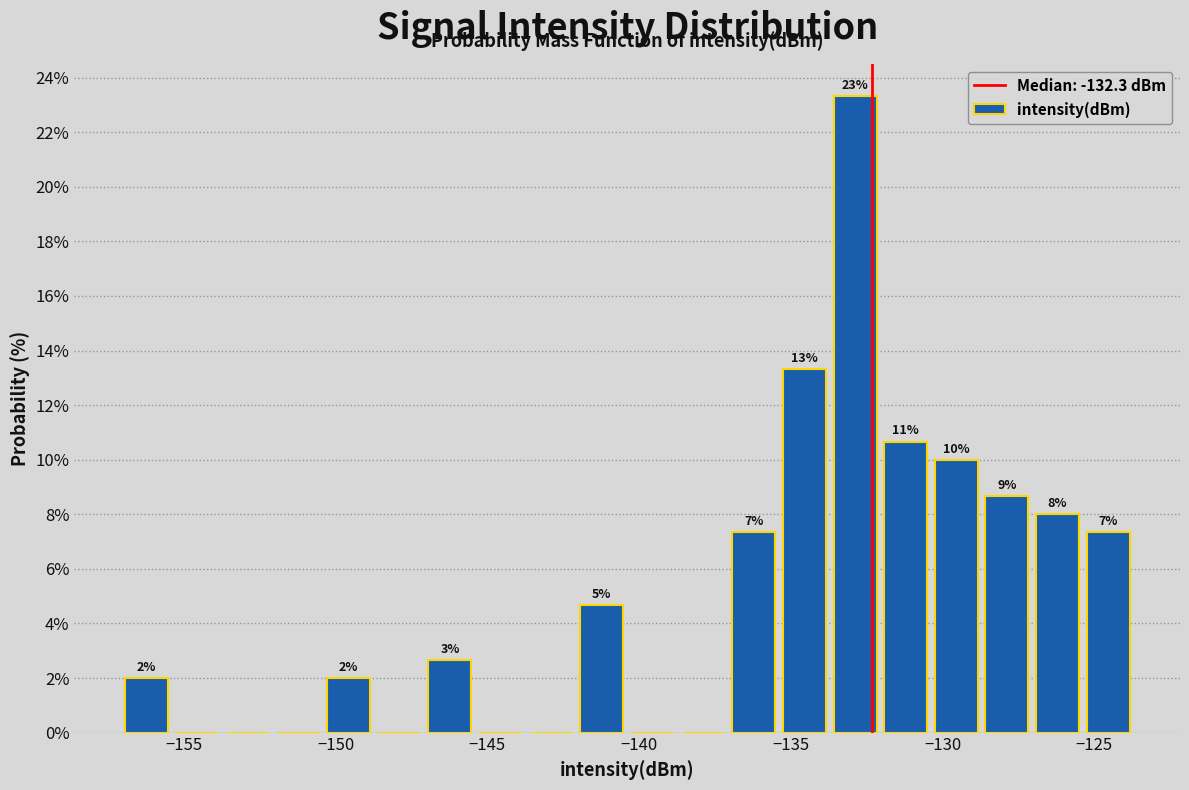

Around what value on the x-axis is the tallest bar? Give the approximate position of its centre, as read against the axis.

-133.0